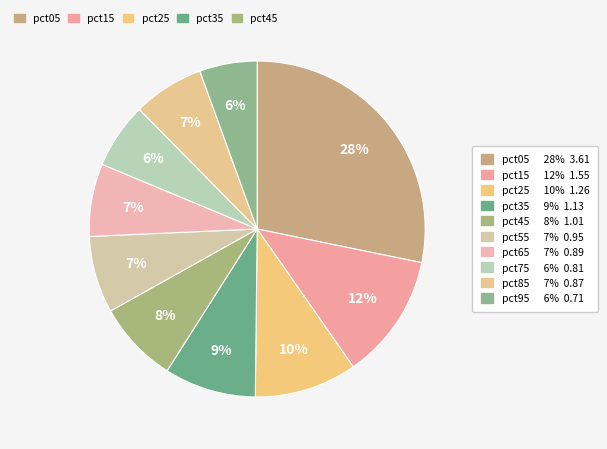

To the nearest percent, what is the difference between the largest and smallest slice percentages?

23%